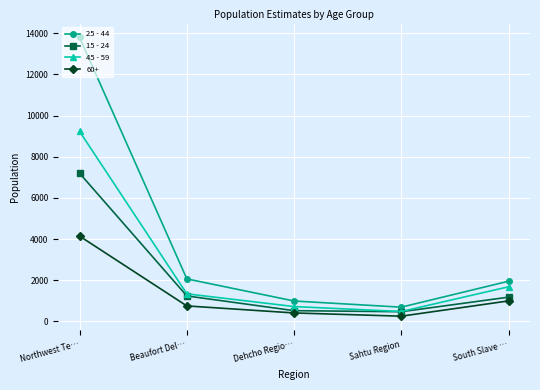

True or false: 15 - 24 has more than 1 interior local peaks.

False